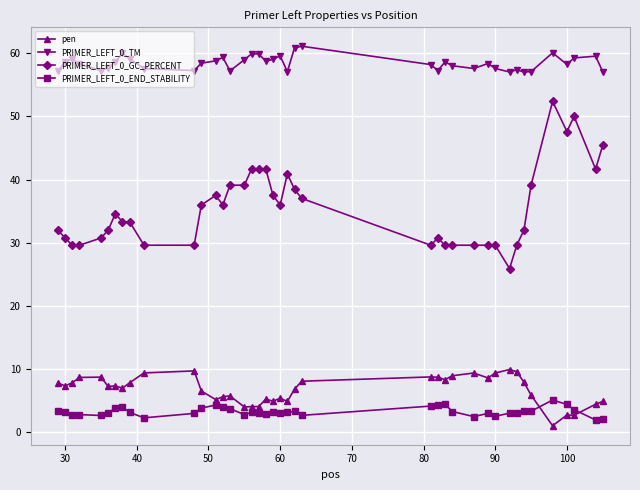

Rank the series by their maximum value, from lowest to highest.

PRIMER_LEFT_0_END_STABILITY, pen, PRIMER_LEFT_0_GC_PERCENT, PRIMER_LEFT_0_TM